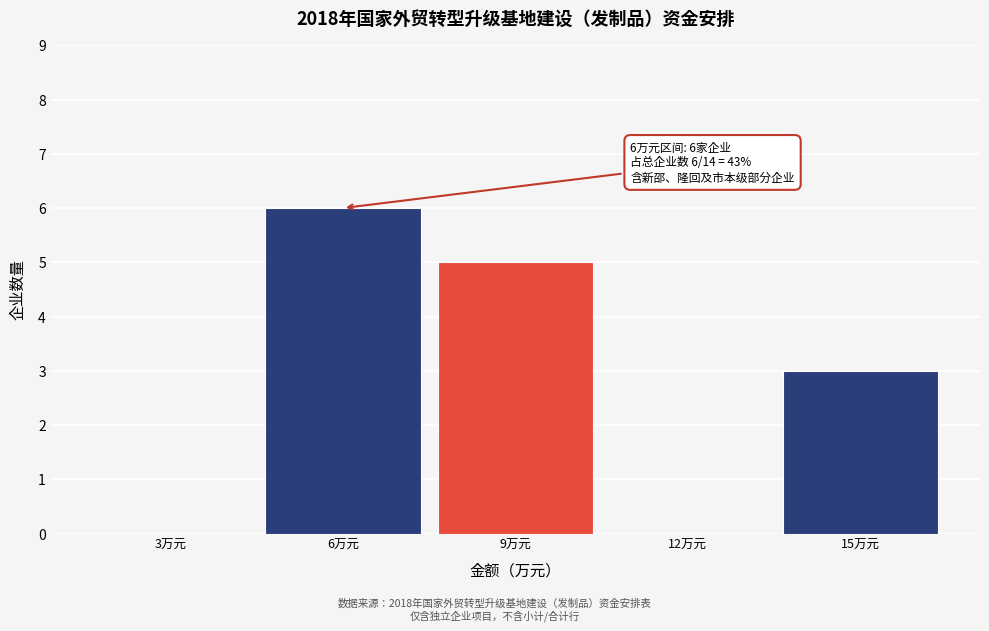

Reading left to right, list all the values displayed in this chart.

3万元=0	6万元=6	9万元=5	12万元=0	15万元=3